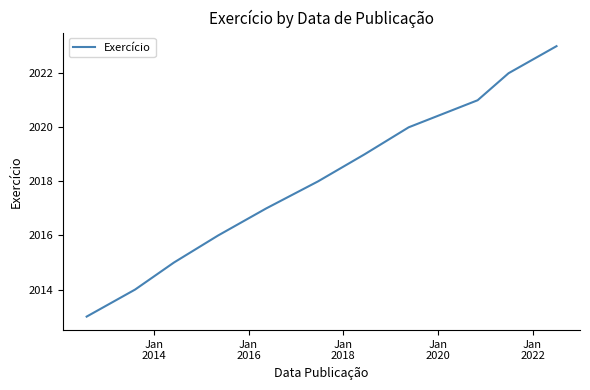

What is the difference between the maximum and minimum values?

10